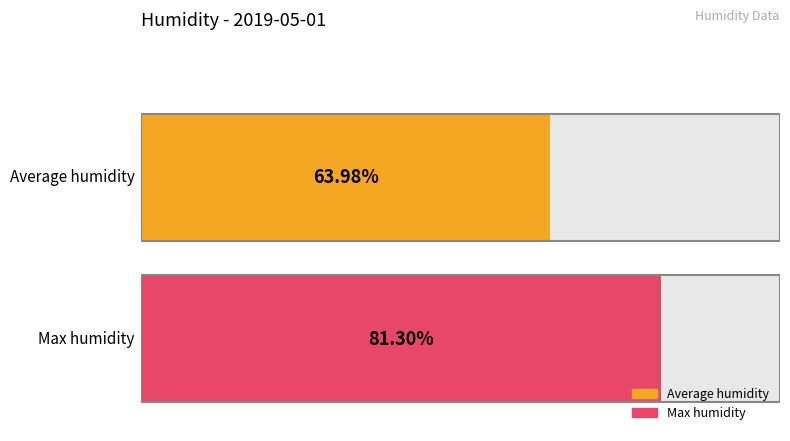

Which series has the largest range (max minus min)?

Average humidity